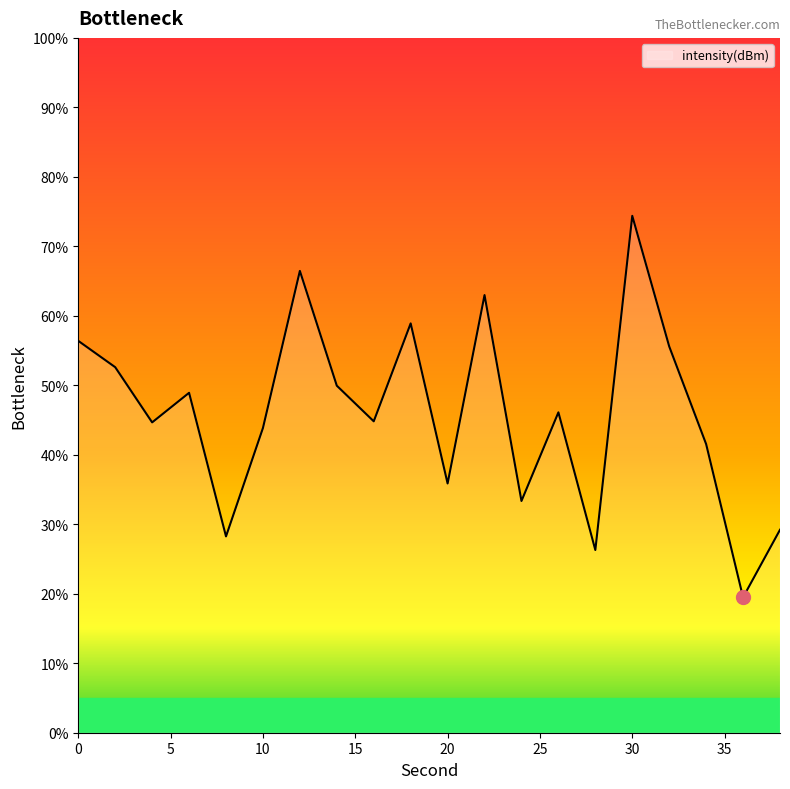

What is the smallest value displayed?

19.5